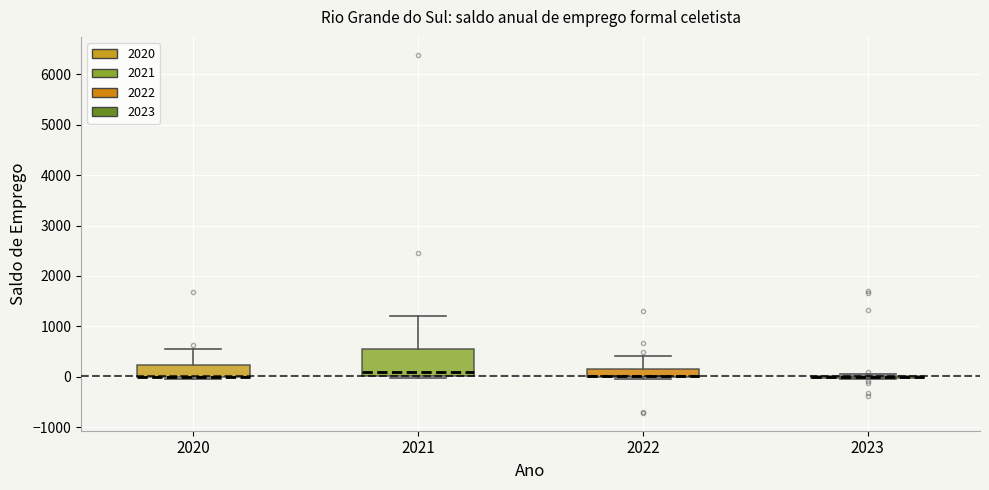

Comparing the boxes themselves (not the whiskers), which one is the tallest?

2021